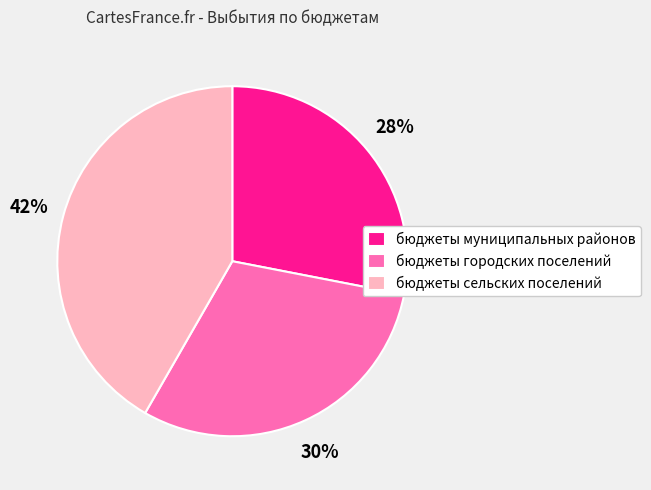

To the nearest percent, what percentage of the pie is бюджеты сельских поселений?

42%